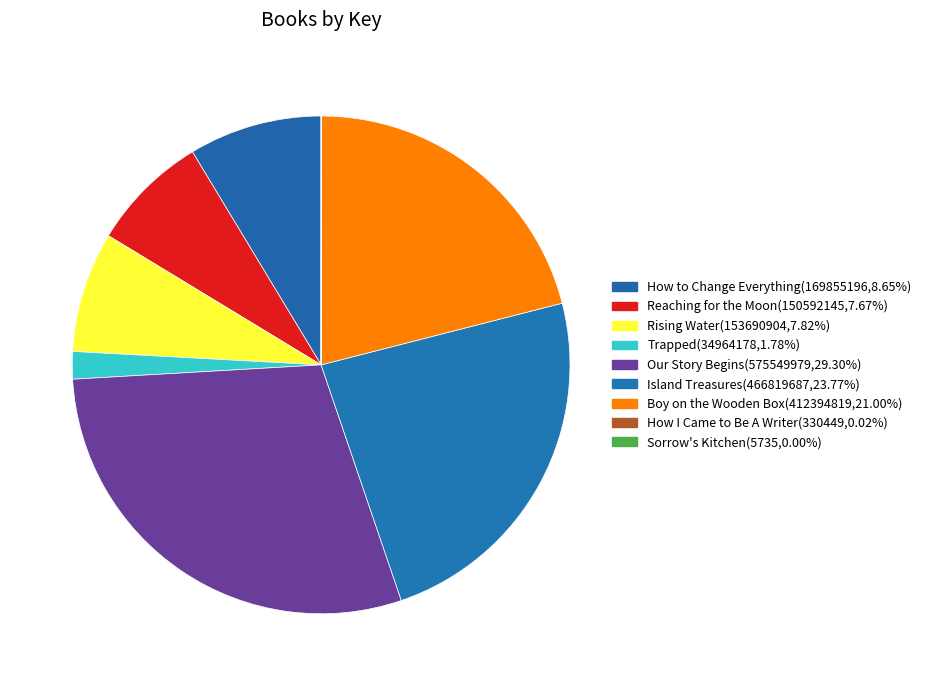

The Rising Water slice represents 14% of the pie. True or false?

False